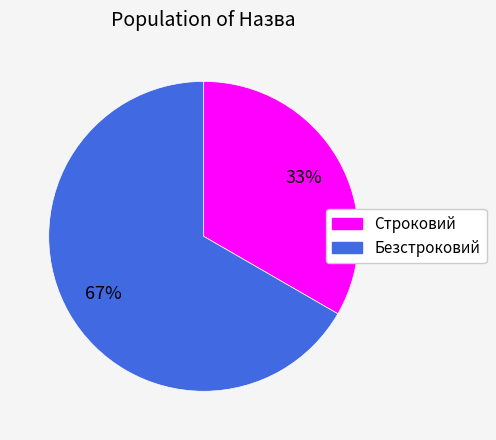

Which category has the biggest portion of the pie?

Безстроковий